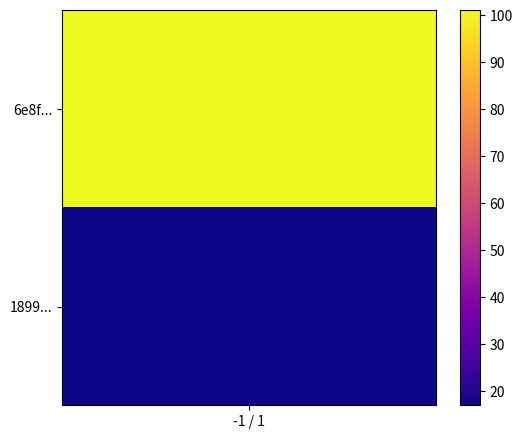

How many data points in 189972224983d4f488eea7d52816ba47482c7a6 are less than 17?

1